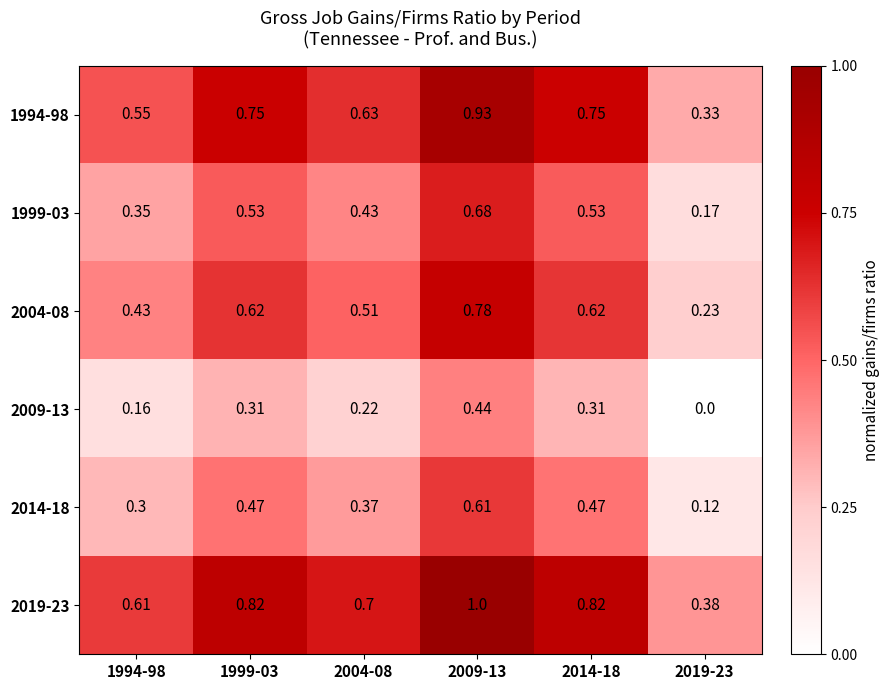

Is the value of 2019-23 at 1999-03 greater than the value of 2004-08 at 2009-13?

Yes